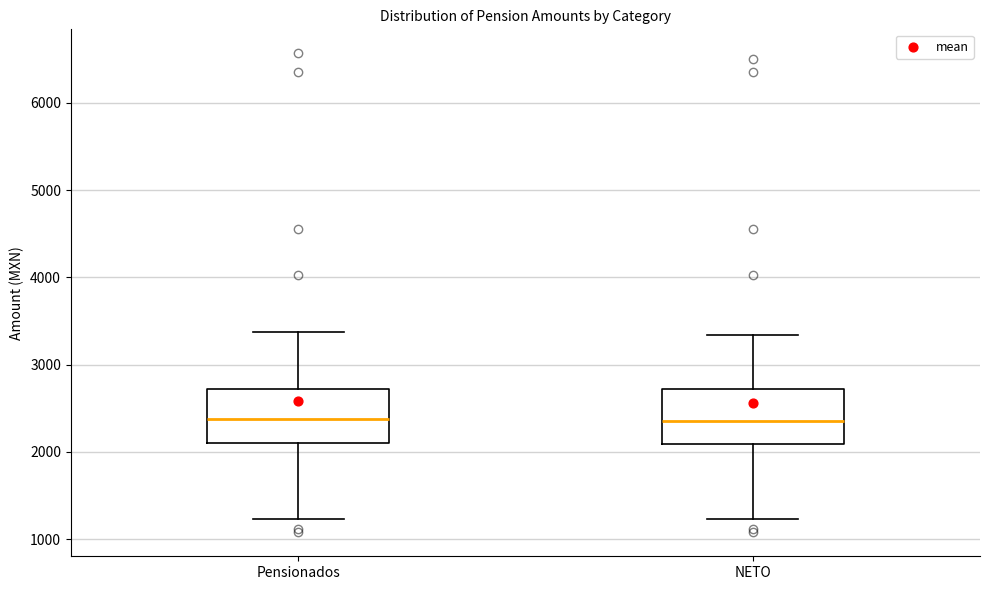

Reading left to right, transcribe this box plot: for each box, give where its median line is, the range the box spans, and where its two whiskers end, as read against the y-axis. The values are not printed on the chart, so give them approximately, as read against the axis.

Pensionados: median 2400, box 2100 to 2700, whiskers 1200 to 3400
NETO: median 2400, box 2100 to 2700, whiskers 1200 to 3300